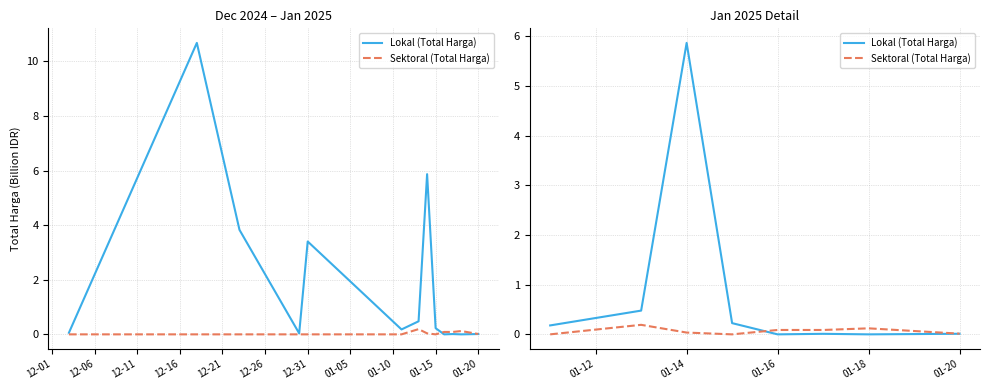

Which series has the largest total across all categories?

Lokal (Total Harga)